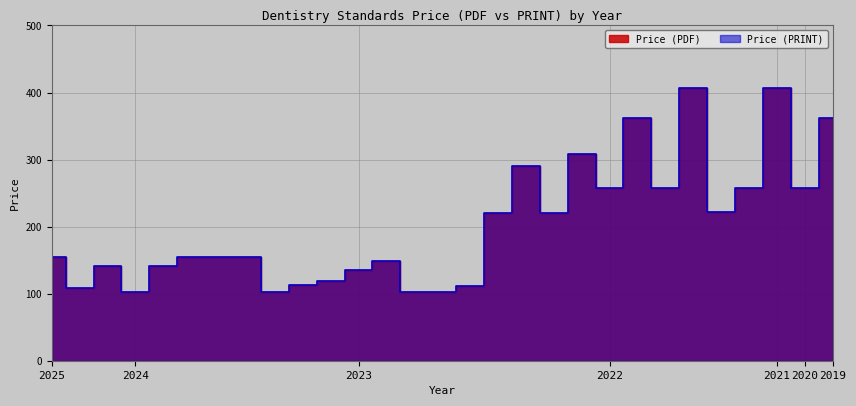

How many data points in Price (PRINT) are less than 155?

12